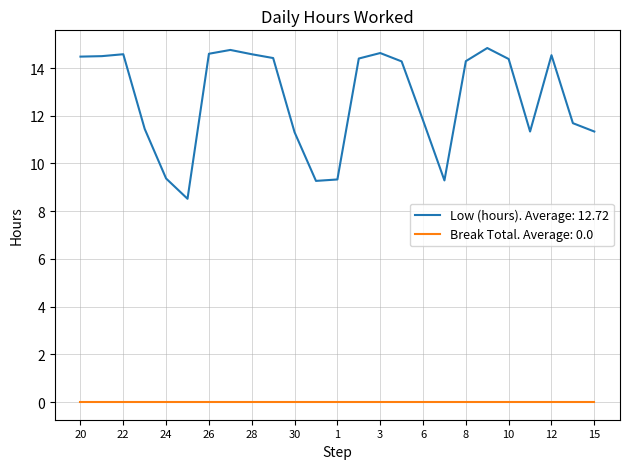

What is the maximum value shown in the chart?

14.8